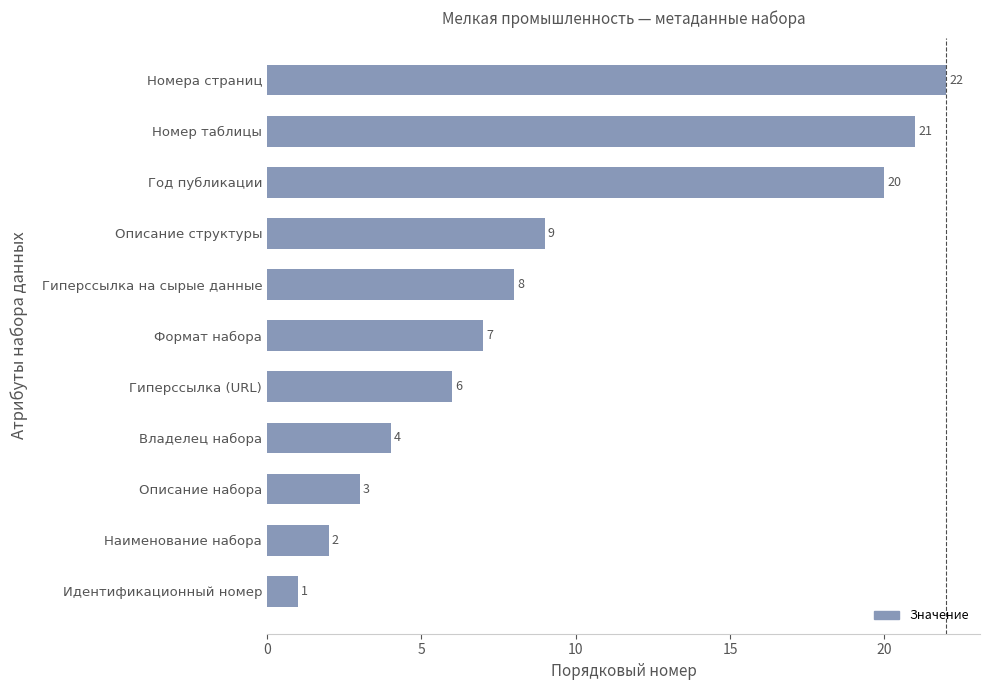

The chart shows a value of 7 at Формат набора. True or false?

True